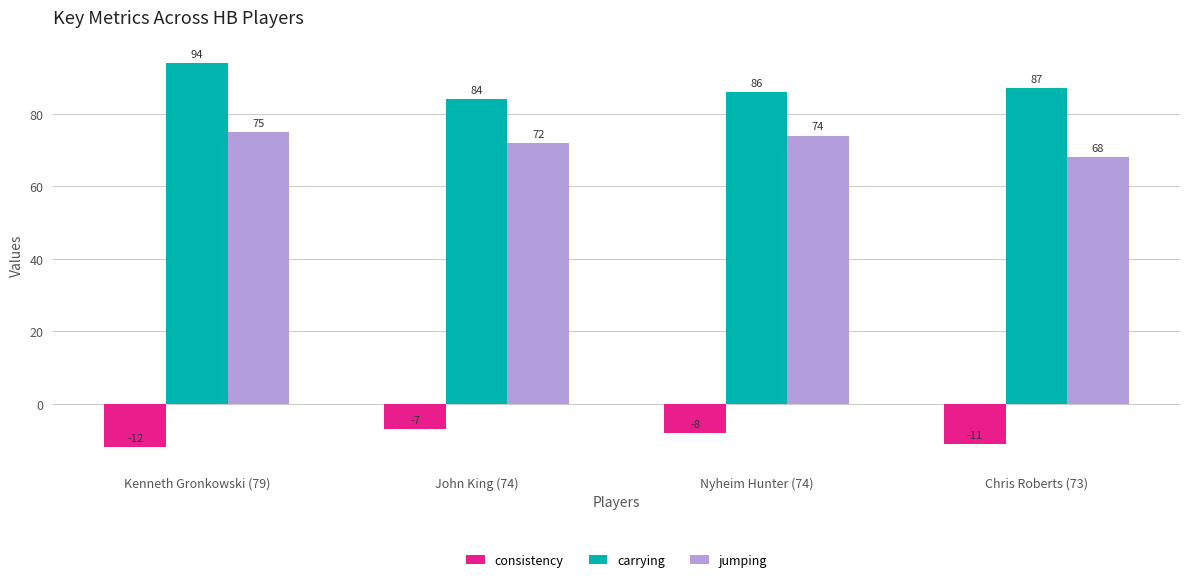

Reading left to right, what are all the values shown in this chart?

consistency: Kenneth Gronkowski (79)=-12	John King (74)=-7	Nyheim Hunter (74)=-8	Chris Roberts (73)=-11
carrying: Kenneth Gronkowski (79)=94	John King (74)=84	Nyheim Hunter (74)=86	Chris Roberts (73)=87
jumping: Kenneth Gronkowski (79)=75	John King (74)=72	Nyheim Hunter (74)=74	Chris Roberts (73)=68